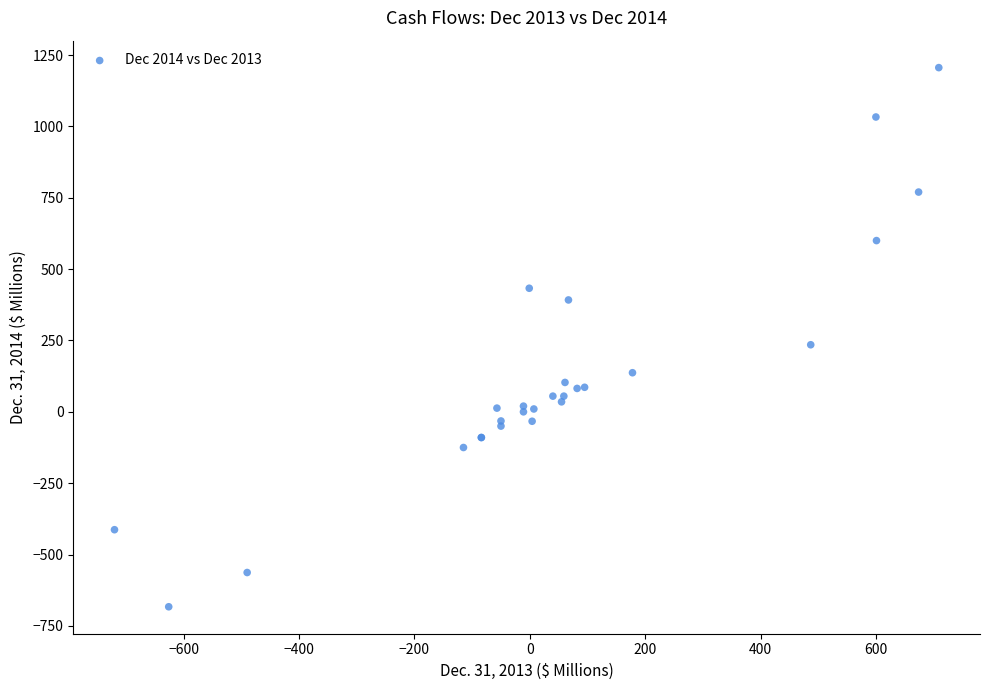

What Y value in the scatter plot is closest to 261?

235